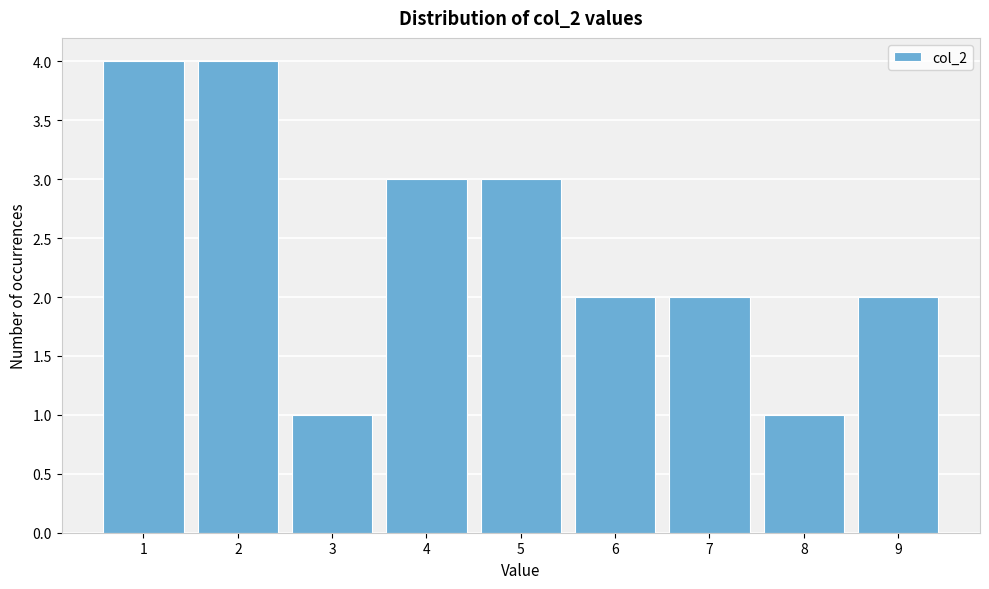

Reading left to right, list all the values displayed in this chart.

1=4	2=4	3=1	4=3	5=3	6=2	7=2	8=1	9=2